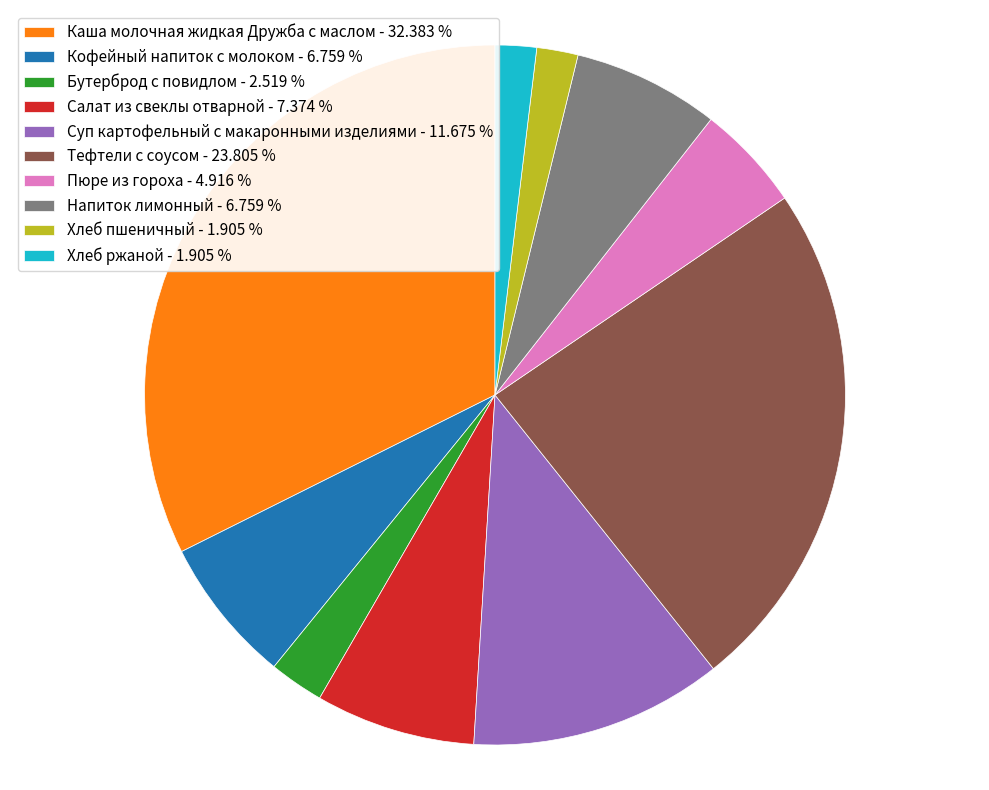

Does any single category account for the majority?

No